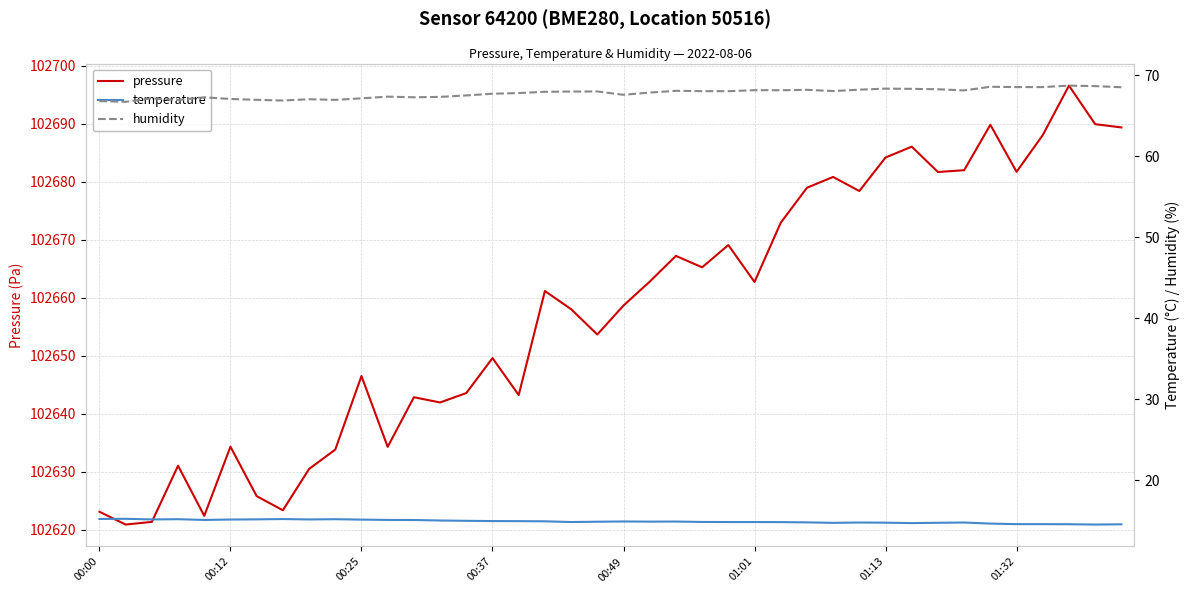

Does the chart display data point markers on the line(s)?

No